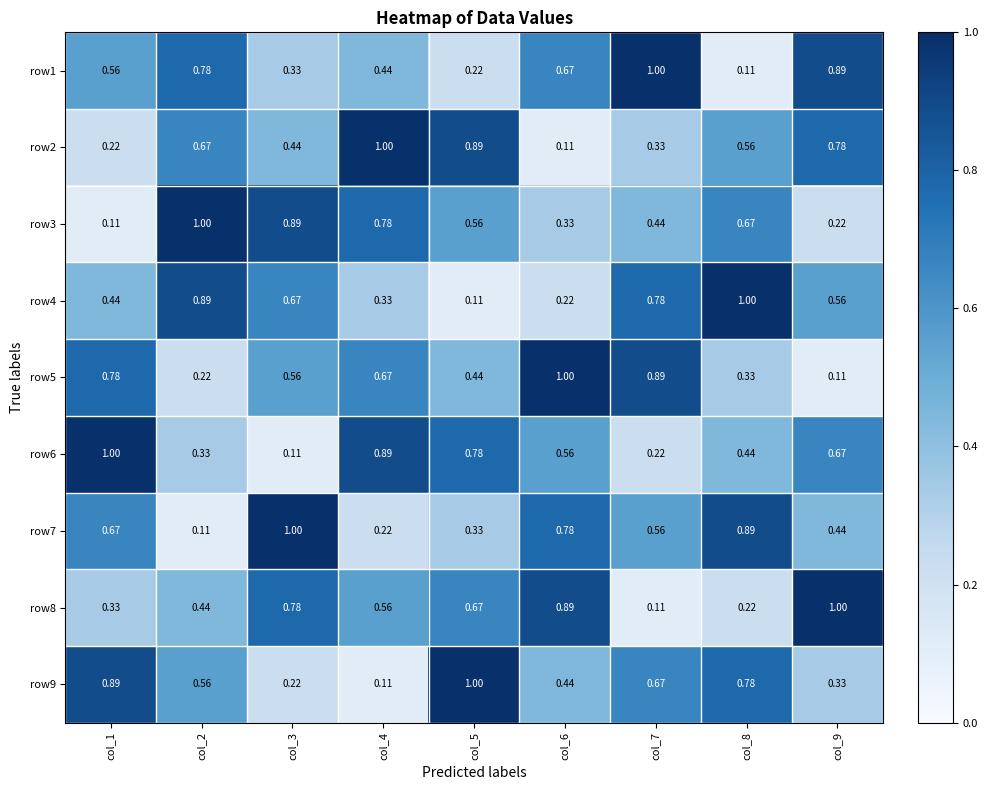

Is the value of row6 at col_3 greater than the value of row2 at col_2?

No